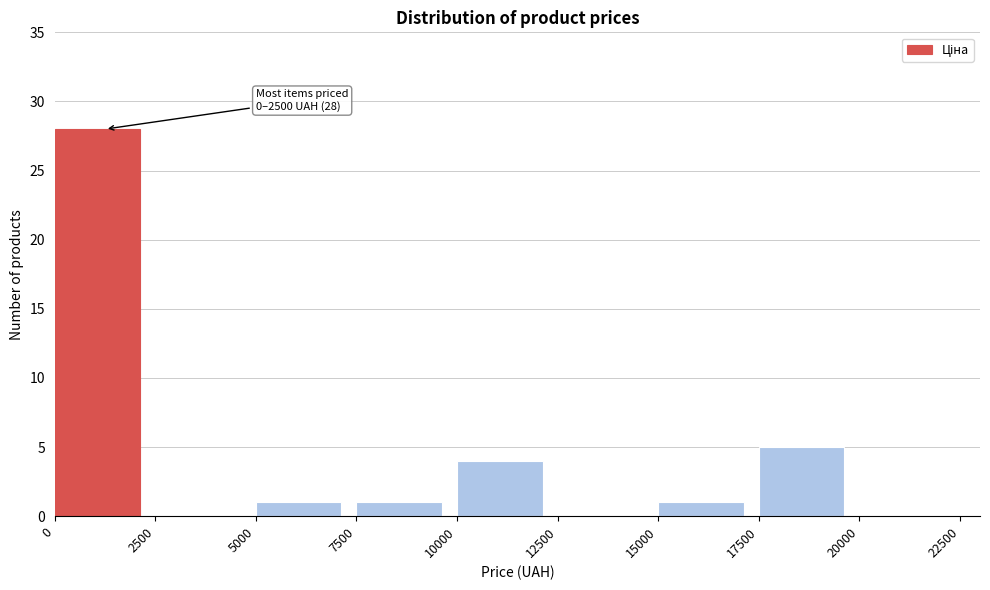

Over which range of the x-axis is the bar tallest?

0 to 2500